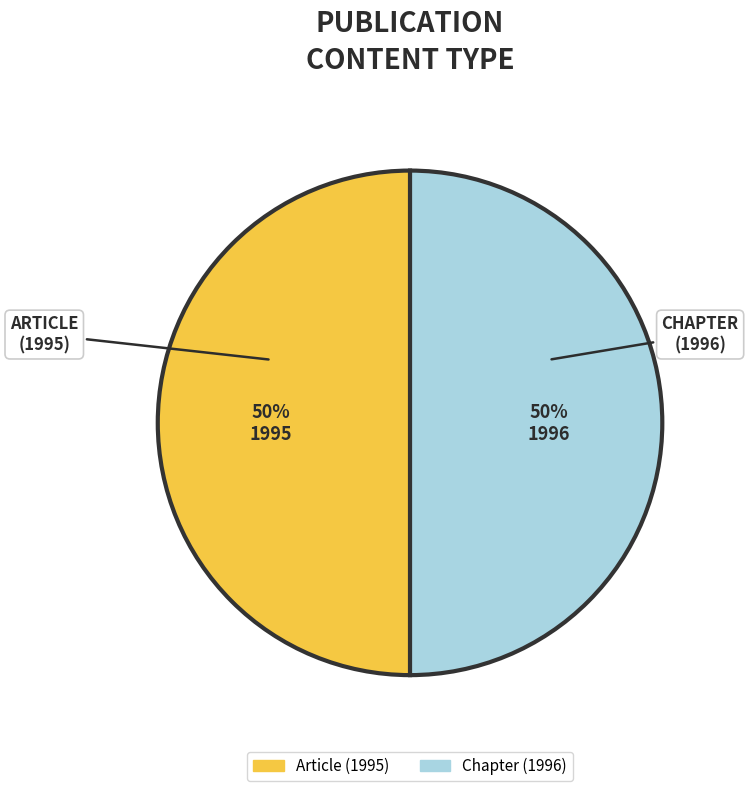

To the nearest percent, what is the average slice percentage?

50%